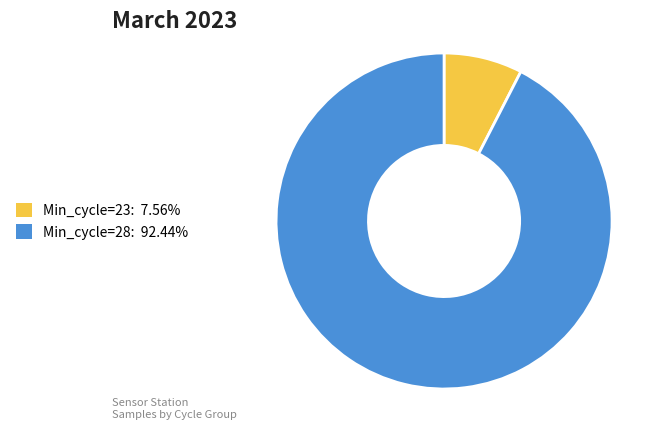

Is there a majority slice in this chart?

Yes